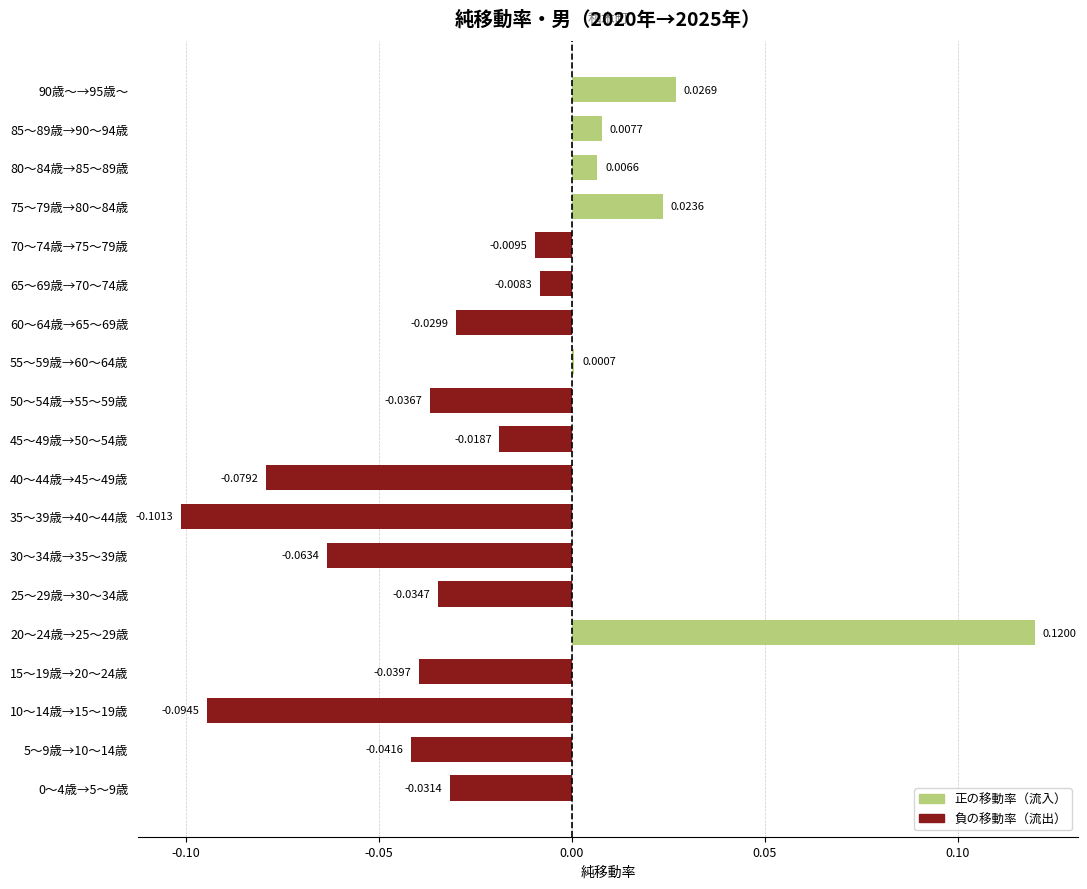

Are the bars grouped side by side (vs. stacked)?

No